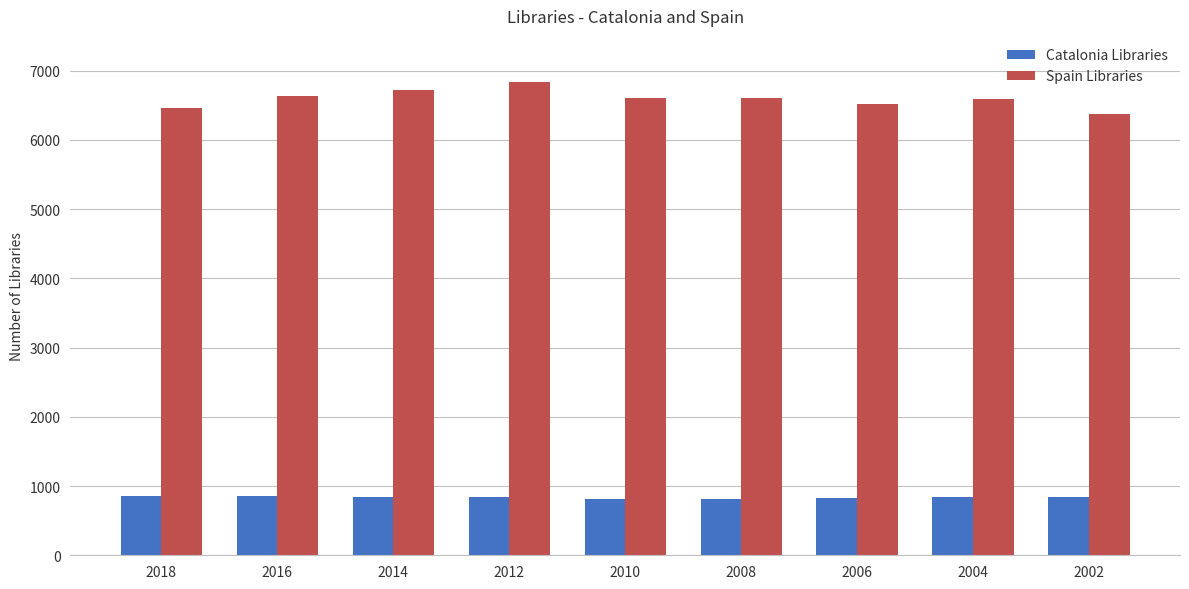

How many data points in Spain Libraries are less than 6601?

4